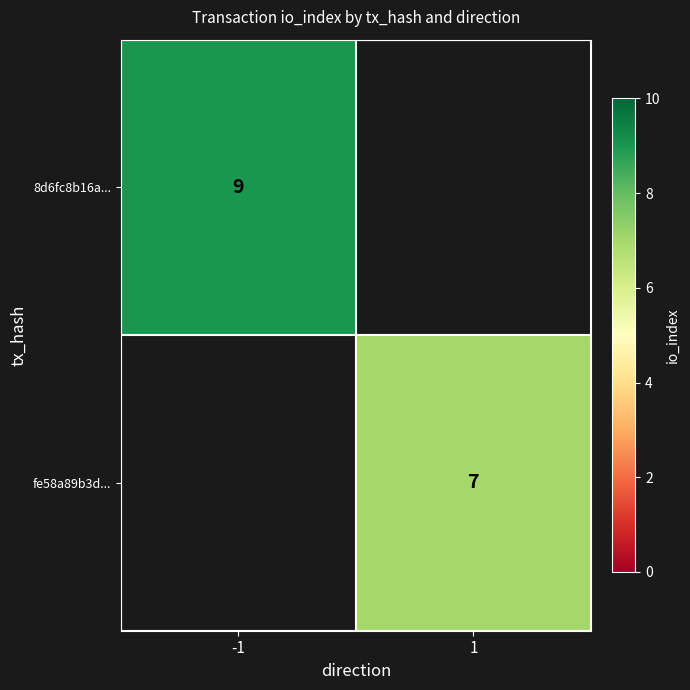

Is it true that fe58a89b3d... equals 12 at 1?

False